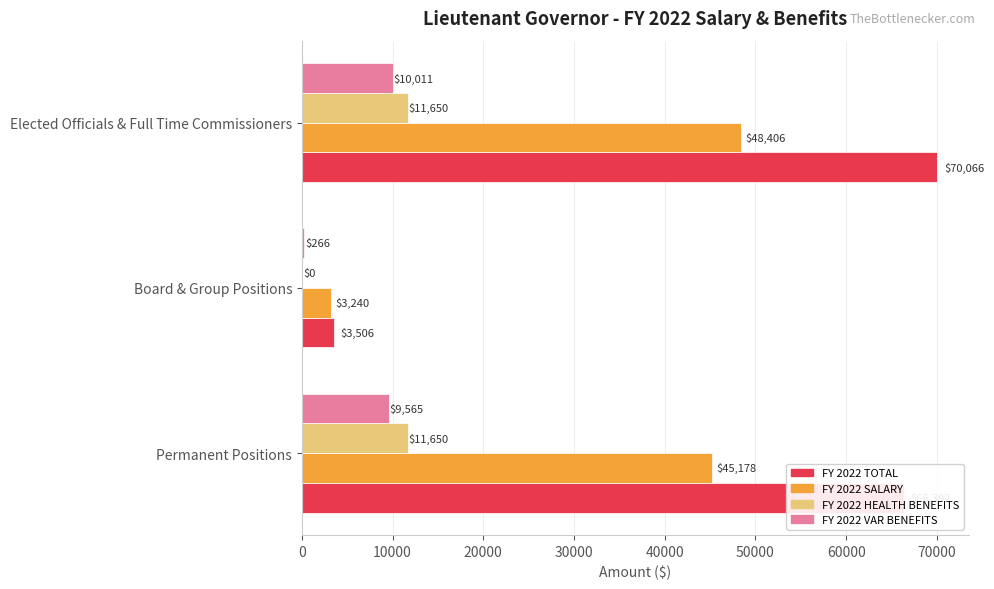

Which series has the largest range (max minus min)?

FY 2022 TOTAL